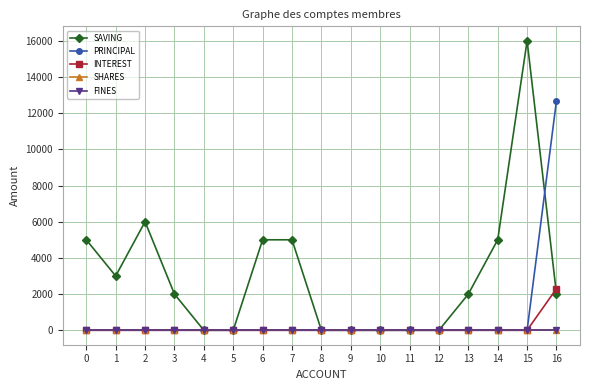

What is the difference between the maximum and minimum values in the INTEREST series?

2300